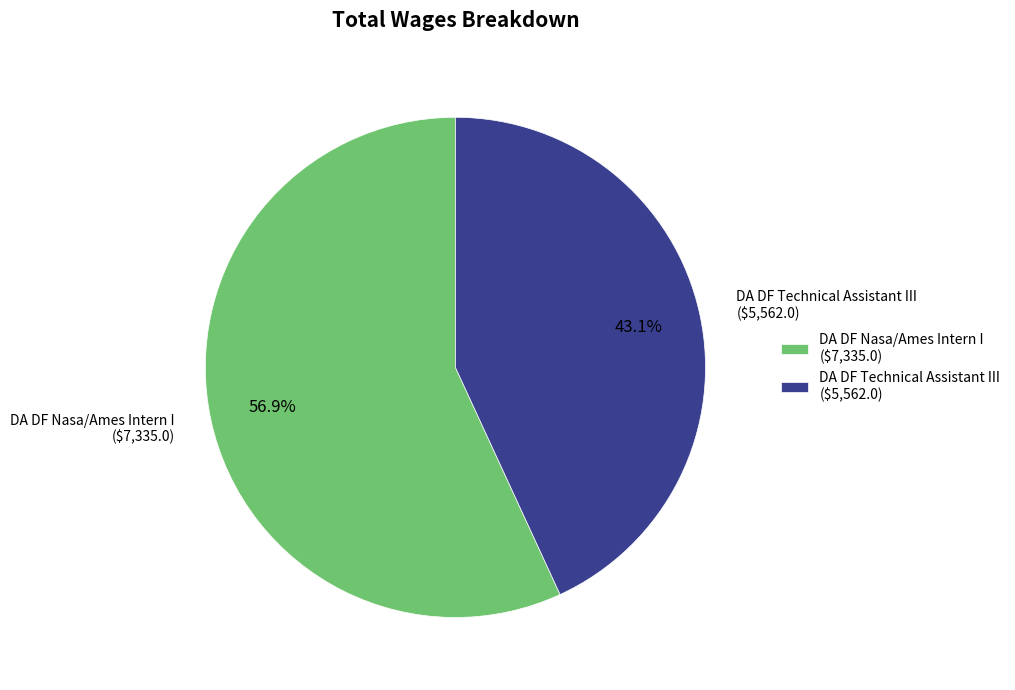

Is there any slice that represents more than half of the pie?

Yes